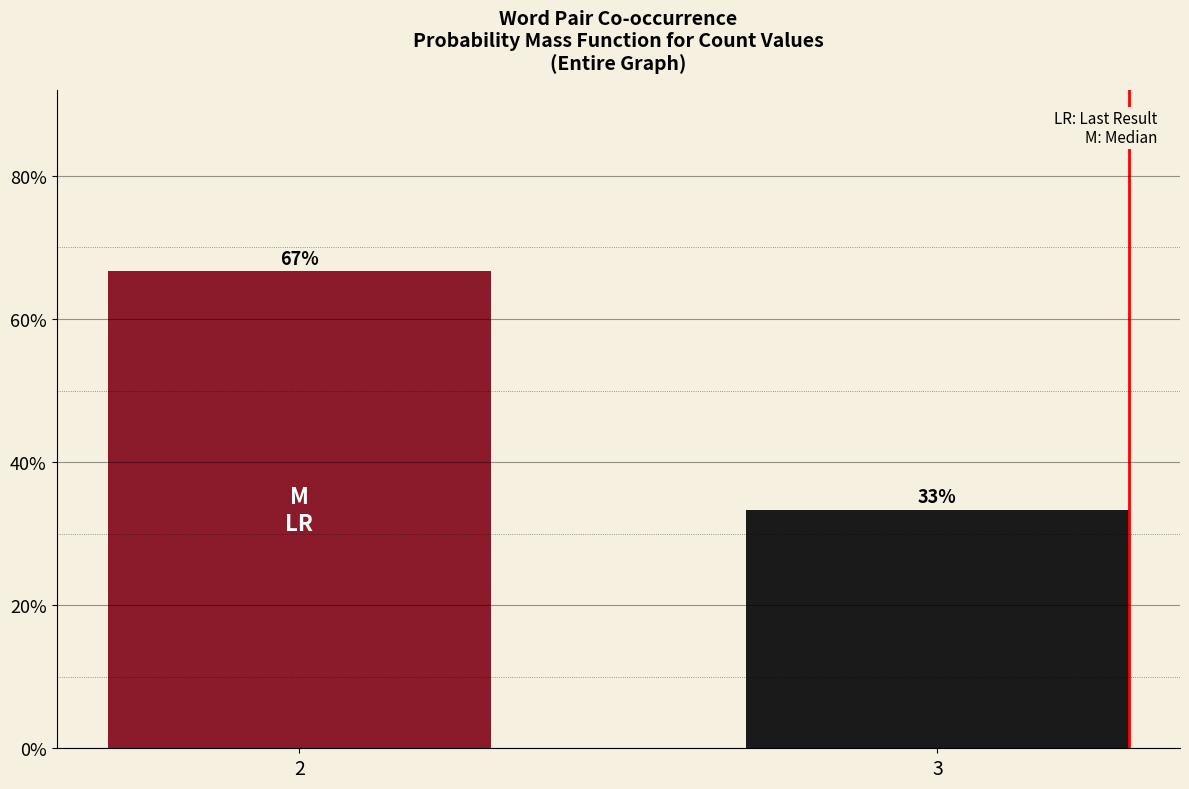

Are the bars horizontal?

No